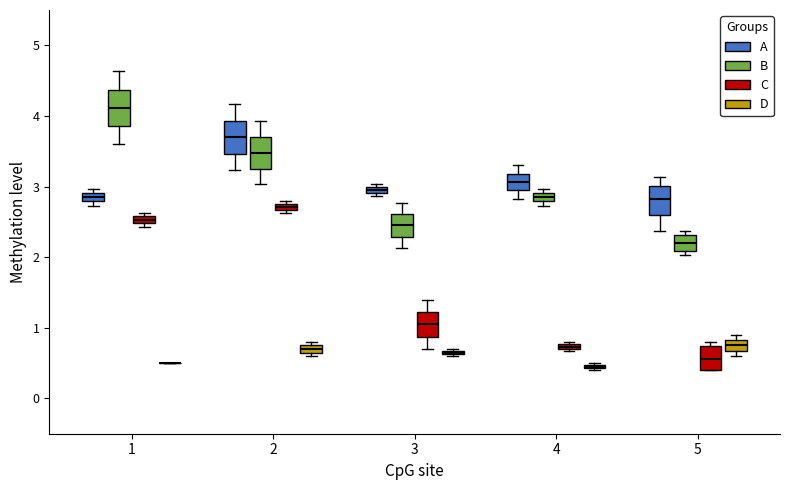

Where is the upper edge of the box for 1 (A) on the y-axis? The values are not printed on the chart, so give them approximately, as read against the axis.

2.9